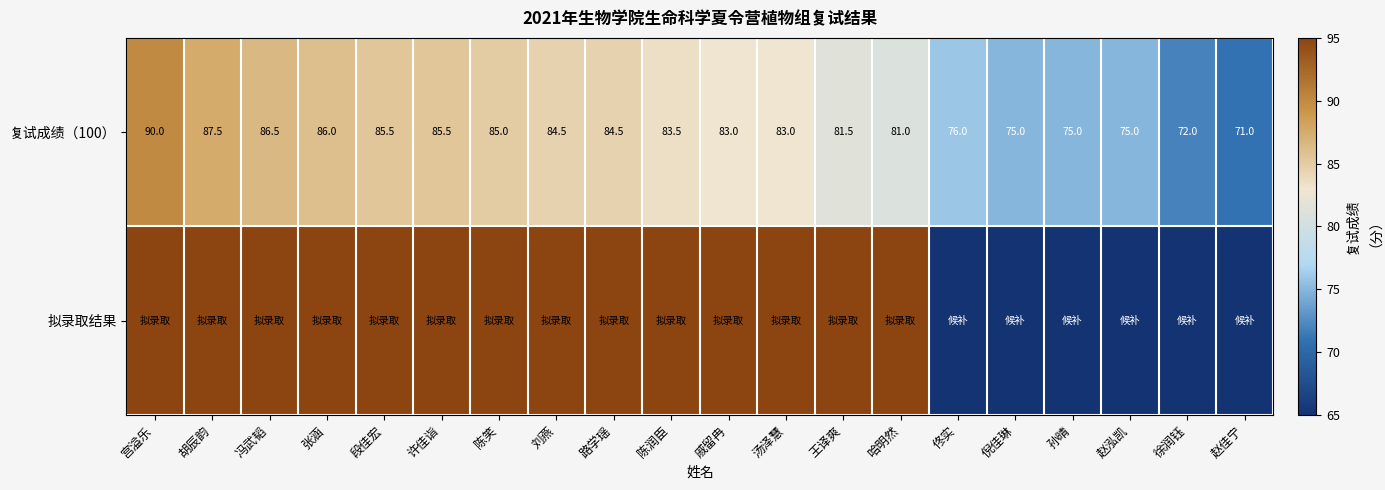

Is it true that 复试成绩（100） equals 76.0 at 佟实?

True